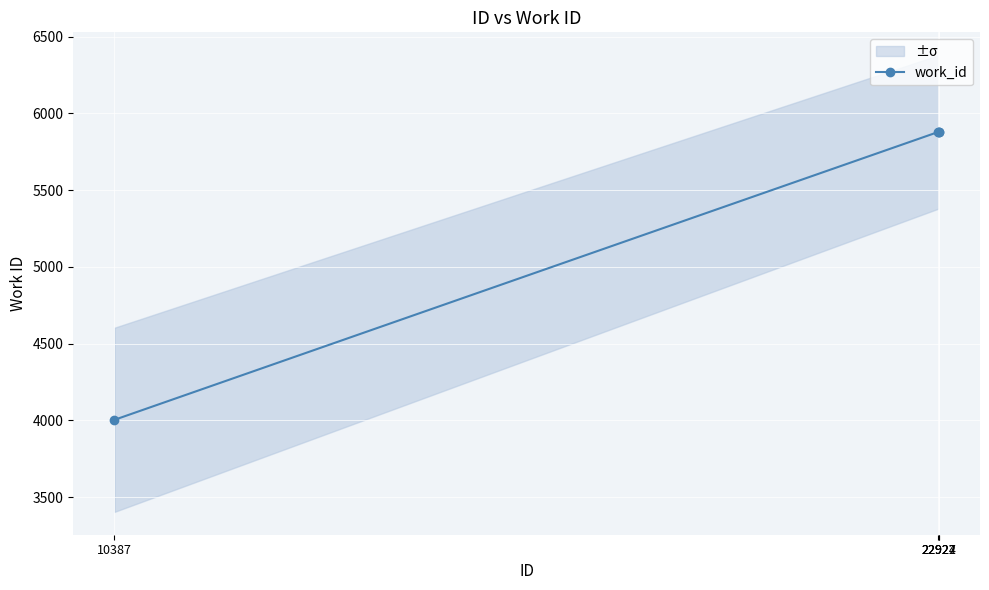

Between 22924 and 10387, which is larger?

22924